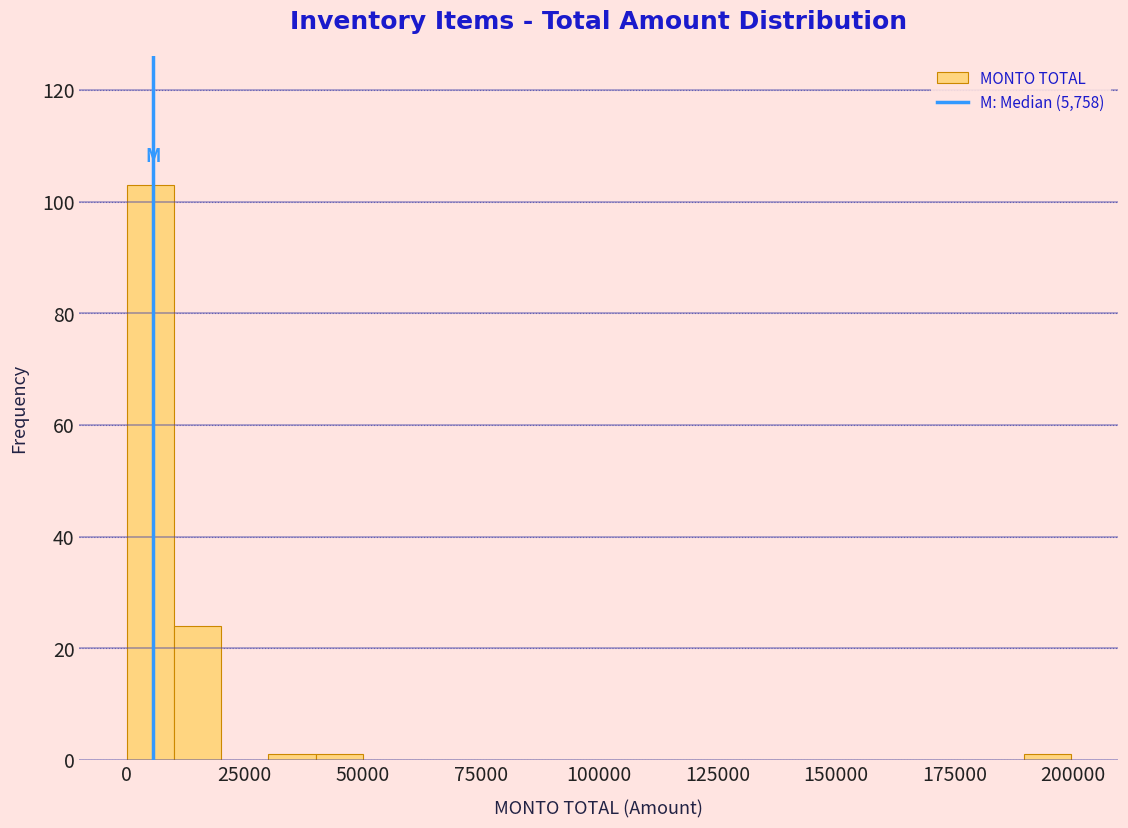

Read against the x-axis, roughly where is the centre of the tallest bar?

5000